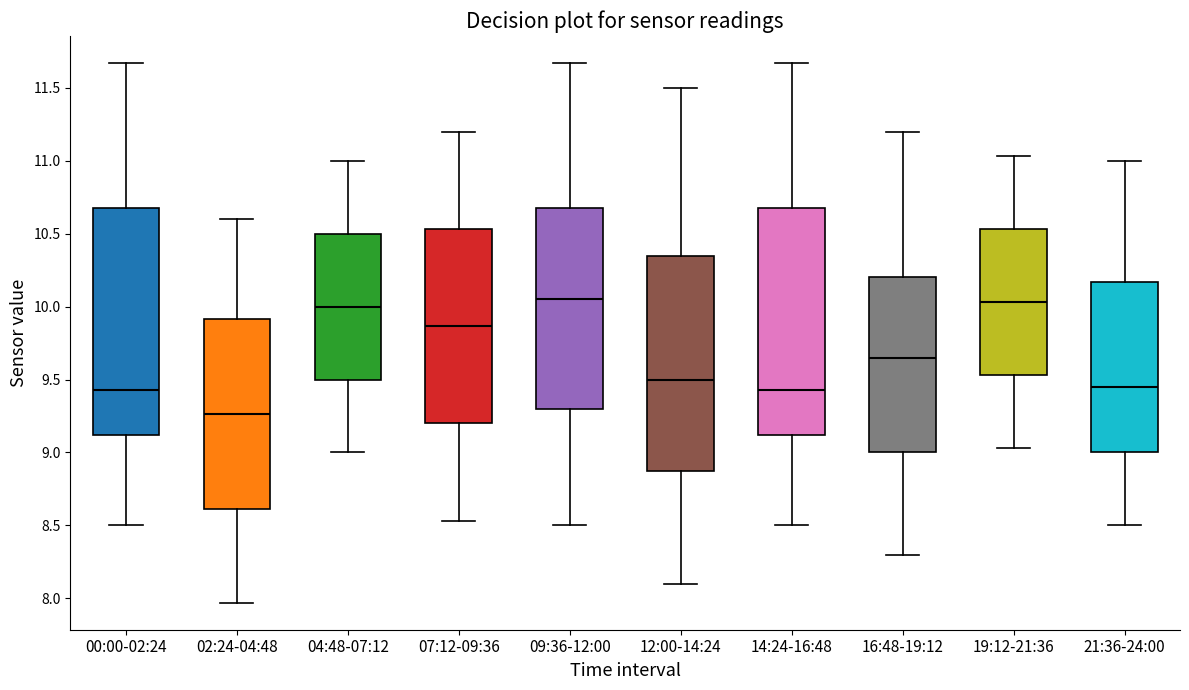

Reading left to right, read every box against the y-axis: the position of its median line, the range the box covers, and the ends of its whiskers. The values are not printed on the chart, so give them approximately, as read against the axis.

00:00-02:24: median 9.45, box 9.10 to 10.70, whiskers 8.50 to 11.65
02:24-04:48: median 9.25, box 8.60 to 9.90, whiskers 7.95 to 10.60
04:48-07:12: median 10.00, box 9.50 to 10.50, whiskers 9.00 to 11.00
07:12-09:36: median 9.85, box 9.20 to 10.55, whiskers 8.55 to 11.20
09:36-12:00: median 10.05, box 9.30 to 10.70, whiskers 8.50 to 11.65
12:00-14:24: median 9.50, box 8.90 to 10.35, whiskers 8.10 to 11.50
14:24-16:48: median 9.45, box 9.10 to 10.70, whiskers 8.50 to 11.65
16:48-19:12: median 9.65, box 9.00 to 10.20, whiskers 8.30 to 11.20
19:12-21:36: median 10.05, box 9.55 to 10.55, whiskers 9.05 to 11.05
21:36-24:00: median 9.45, box 9.00 to 10.15, whiskers 8.50 to 11.00